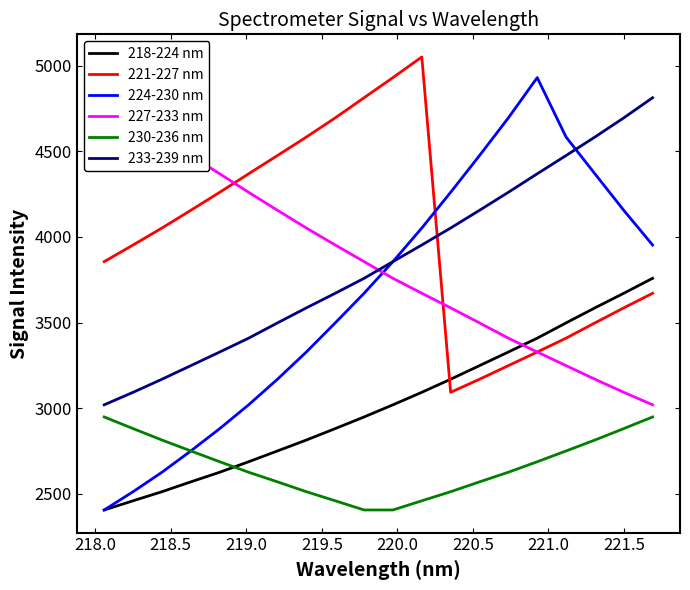

How many data points in 227-233 nm are less than 3855?

10